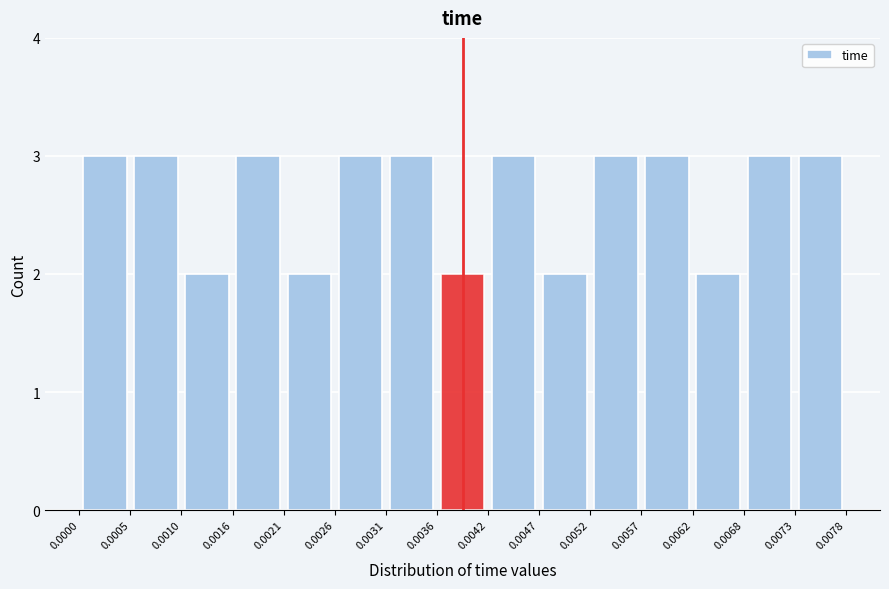

Reading left to right, transcribe this chart: for each bar, give the range it covers on the x-axis and its height. The values are not printed on the chart, so give them approximately, as read against the axis.

0.0000 to 0.0005: 3
0.0005 to 0.0010: 3
0.0010 to 0.0016: 2
0.0016 to 0.0021: 3
0.0021 to 0.0026: 2
0.0026 to 0.0031: 3
0.0031 to 0.0036: 3
0.0036 to 0.0042: 2
0.0042 to 0.0047: 3
0.0047 to 0.0052: 2
0.0052 to 0.0057: 3
0.0057 to 0.0062: 3
0.0062 to 0.0068: 2
0.0068 to 0.0073: 3
0.0073 to 0.0078: 3